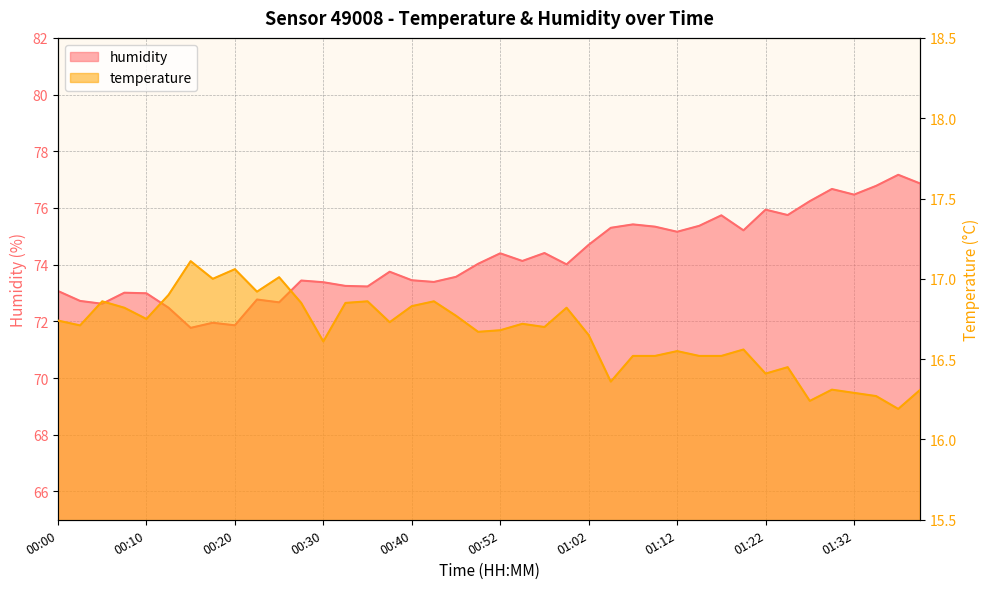

Reading right to left, transcribe all the data shown in this chart.

humidity: 76.9	77.2	76.8	76.5	76.7	76.2	75.8	75.9	75.2	75.7	75.4	75.2	75.3	75.4	75.3	74.7	74.0	74.4	74.1	74.4	74.0	73.6	73.4	73.5	73.8	73.2	73.2	73.4	73.4	72.7	72.8	71.9	72.0	71.8	72.5	73.0	73.0	72.6	72.7	73.1
temperature: 16.3	16.2	16.3	16.3	16.3	16.2	16.4	16.4	16.6	16.5	16.5	16.6	16.5	16.5	16.4	16.6	16.8	16.7	16.7	16.7	16.7	16.8	16.9	16.8	16.7	16.9	16.9	16.6	16.9	17.0	16.9	17.1	17.0	17.1	16.9	16.8	16.8	16.9	16.7	16.7